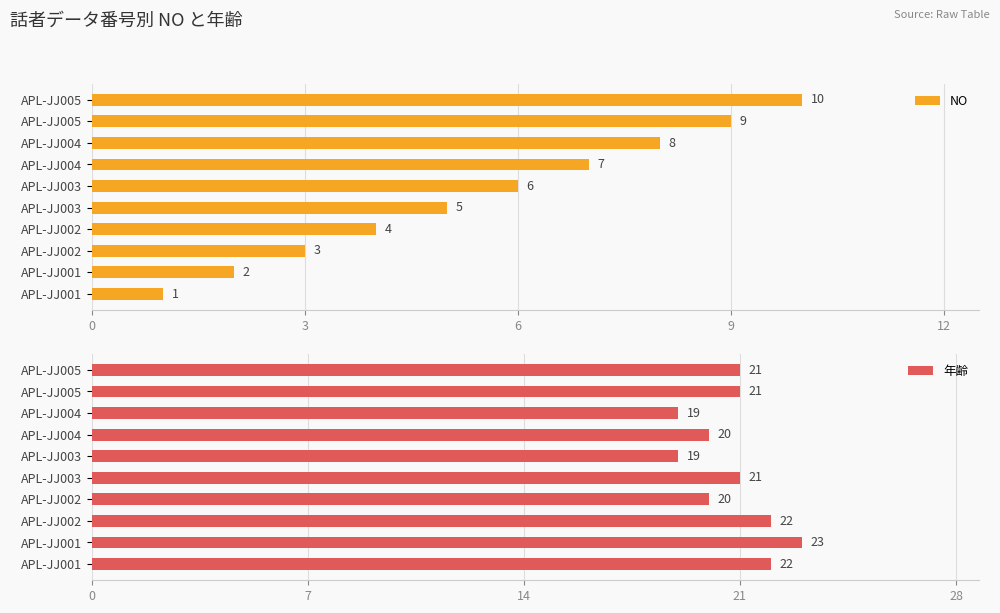

The 年齢 series shows 28 at APL-JJ003. True or false?

False